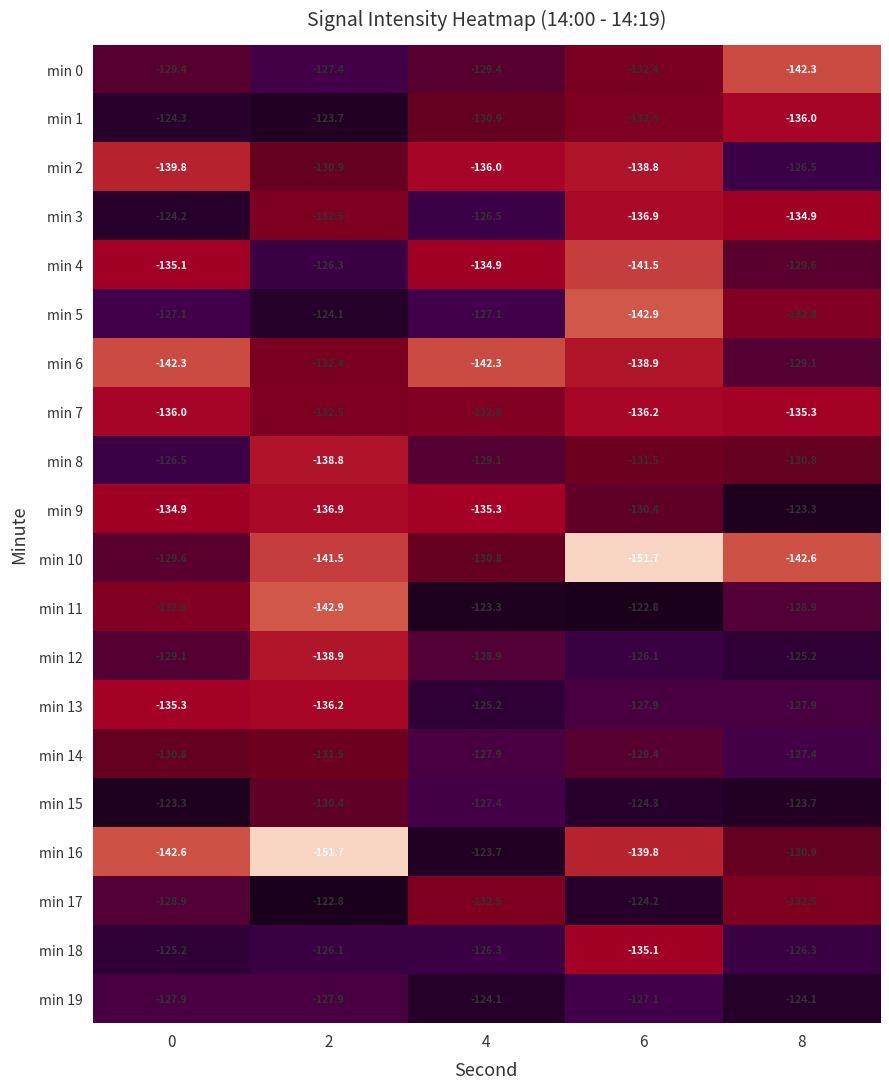

At 8, list the series in order from smallest to largest.

min 10, min 0, min 1, min 7, min 3, min 5, min 17, min 16, min 8, min 4, min 6, min 11, min 13, min 14, min 2, min 18, min 12, min 19, min 15, min 9